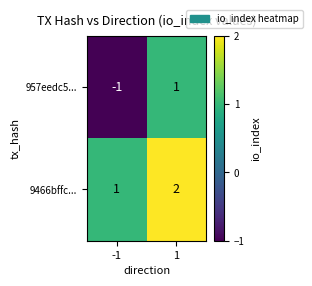

What is the maximum value shown in the chart?

2